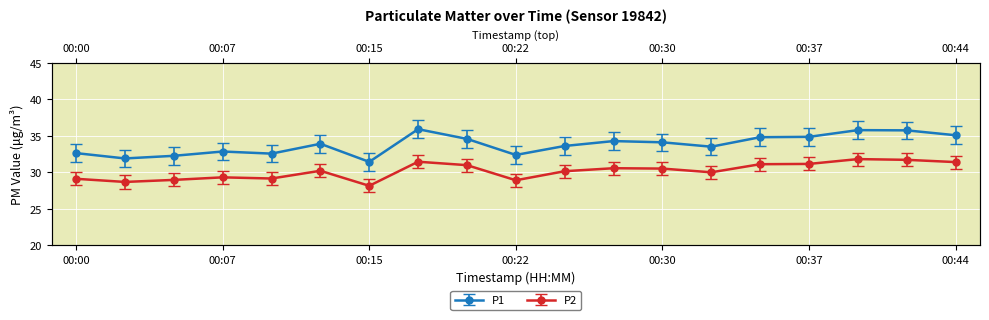

At which category does P2 reach its first local peak?

00:07